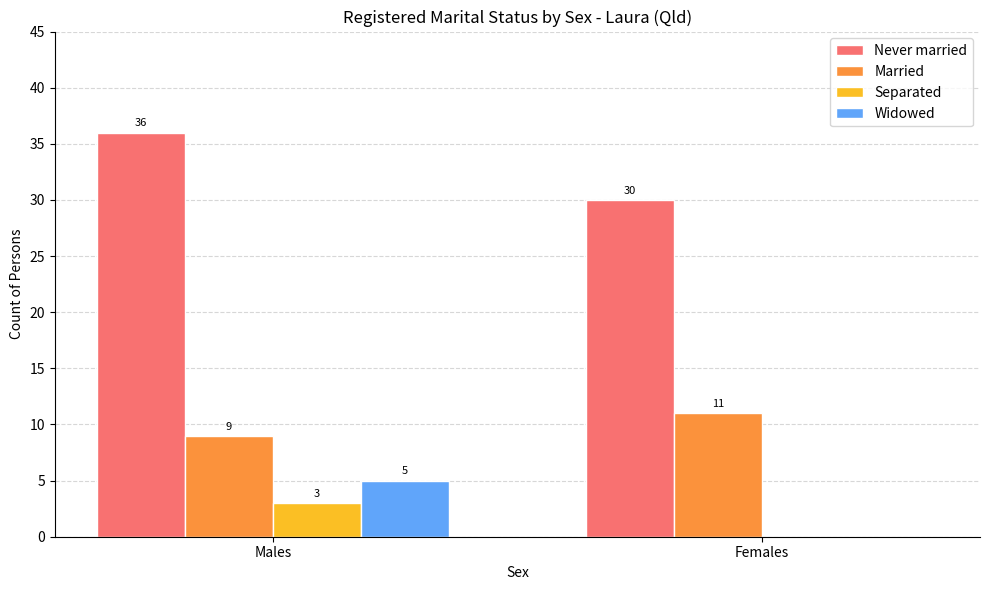

Between Males and Females, which series saw the biggest shift?

Never married